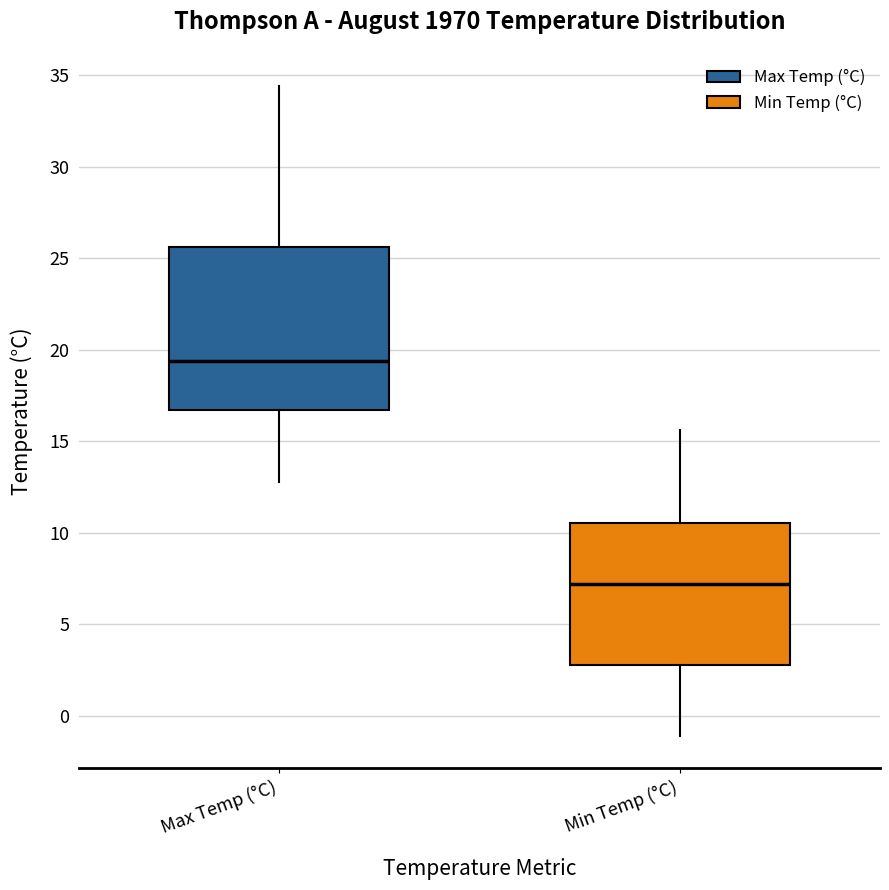

Which box is the tallest, from its lower edge to its upper edge?

Max Temp (°C)